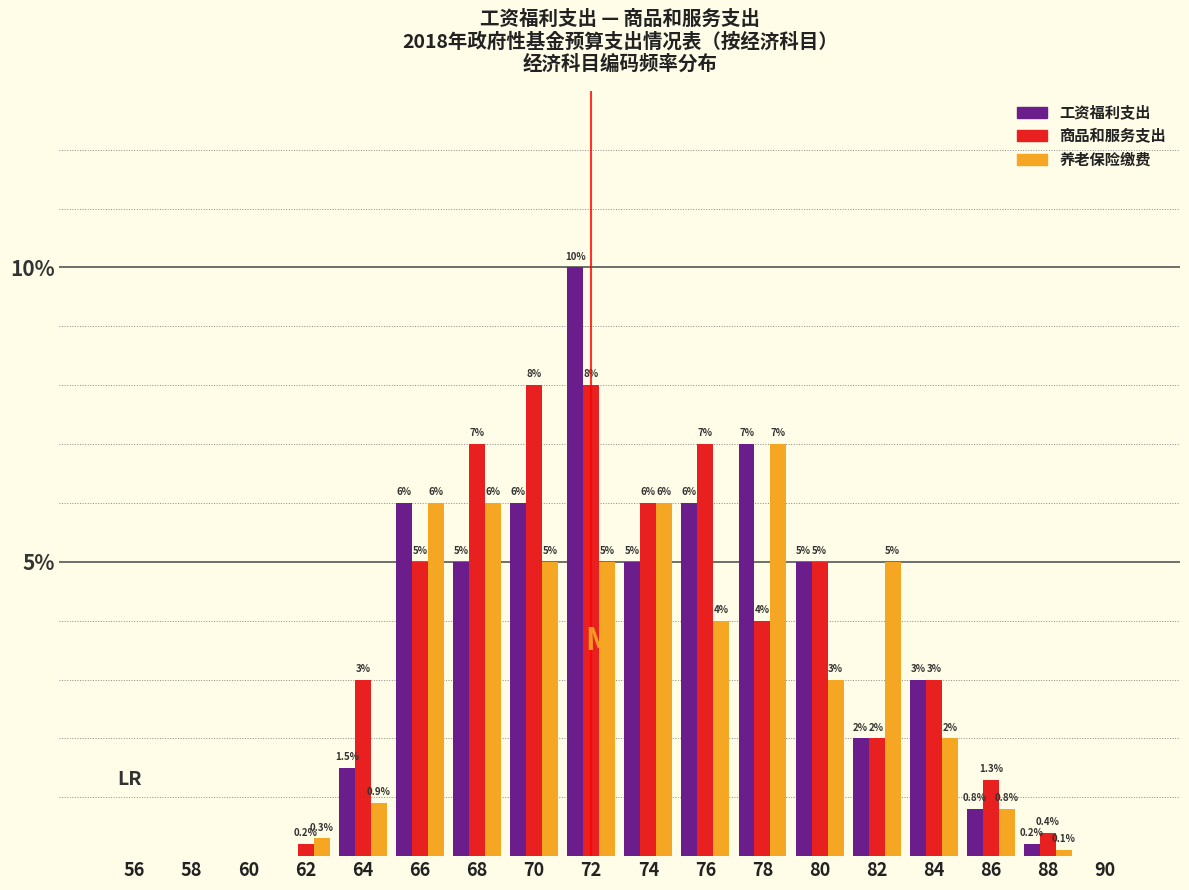

Reading left to right, list all the values displayed in this chart.

工资福利支出: 56=0.0	58=0.0	60=0.0	62=0.0	64=1.5	66=6.0	68=5.0	70=6.0	72=10.0	74=5.0	76=6.0	78=7.0	80=5.0	82=2.0	84=3.0	86=0.8	88=0.2	90=0.0
商品和服务支出: 56=0.0	58=0.0	60=0.0	62=0.2	64=3.0	66=5.0	68=7.0	70=8.0	72=8.0	74=6.0	76=7.0	78=4.0	80=5.0	82=2.0	84=3.0	86=1.3	88=0.4	90=0.0
养老保险缴费: 56=0.0	58=0.0	60=0.0	62=0.3	64=0.9	66=6.0	68=6.0	70=5.0	72=5.0	74=6.0	76=4.0	78=7.0	80=3.0	82=5.0	84=2.0	86=0.8	88=0.1	90=0.0